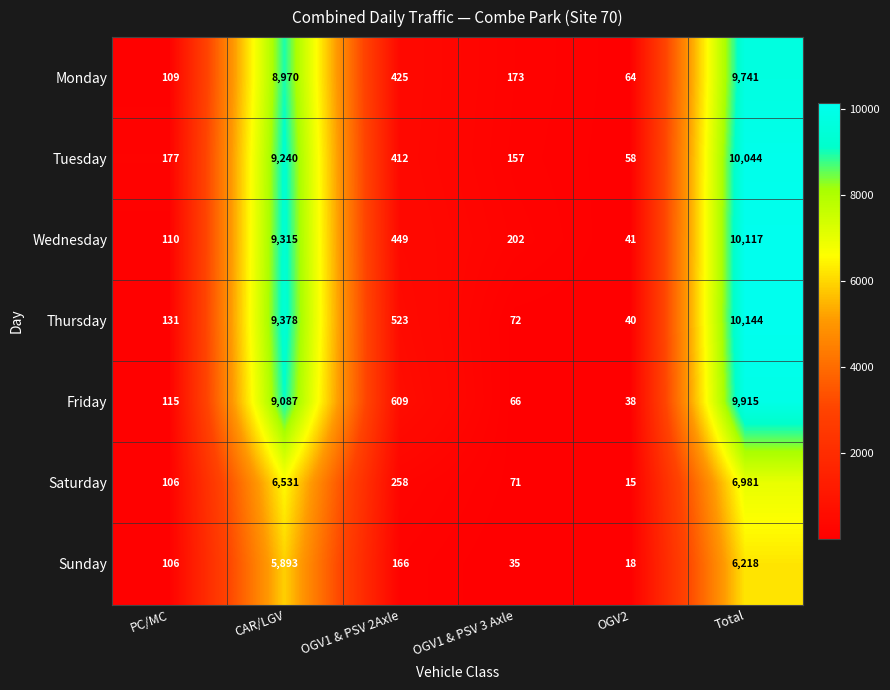

The value of Sunday at OGV2 is 11. True or false?

False